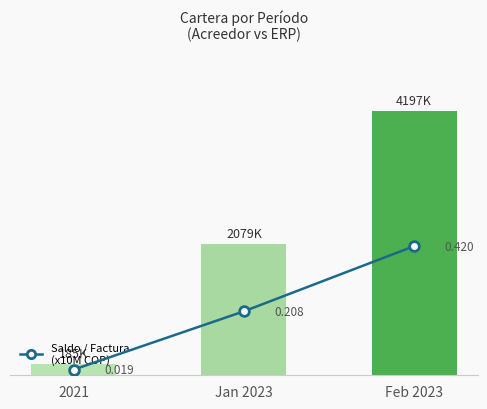

What is the maximum value shown in the chart?

4197398.0